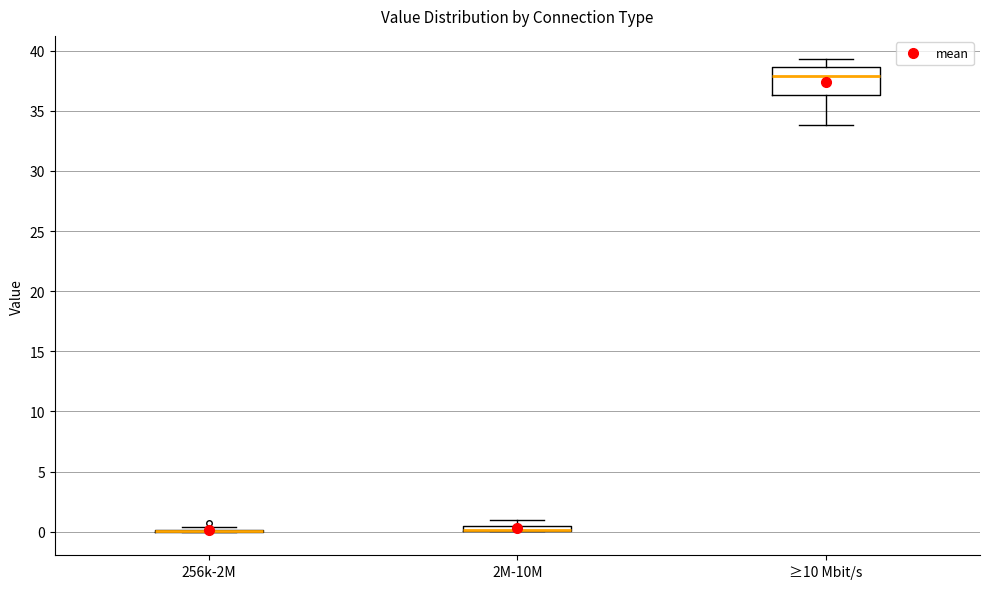

Where is the upper edge of the box for ≥10 Mbit/s on the y-axis? The values are not printed on the chart, so give them approximately, as read against the axis.

38.5